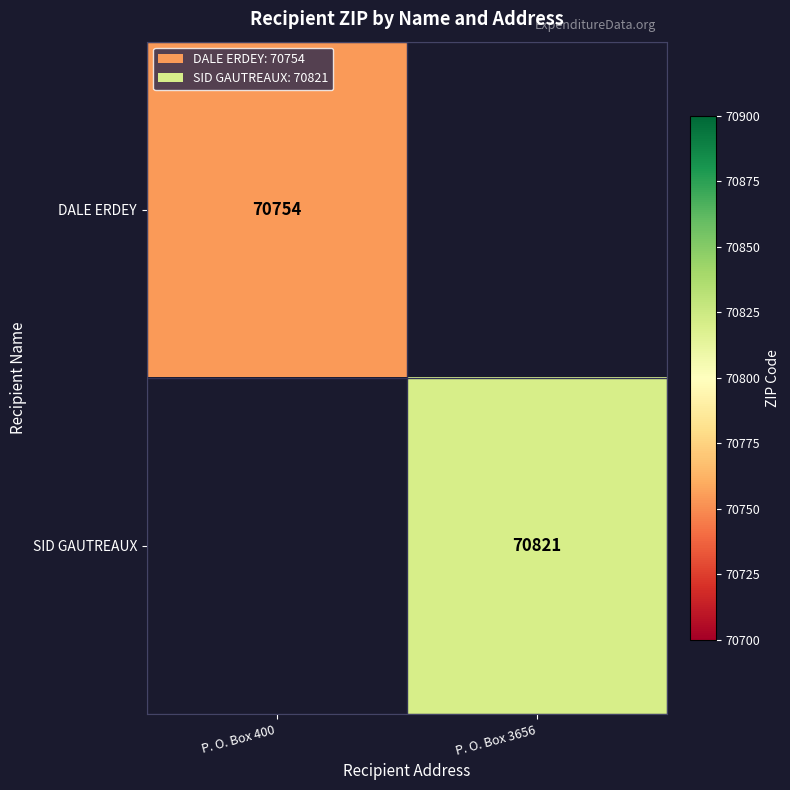

The value of DALE ERDEY at P. O. Box 400 is 48555. True or false?

False